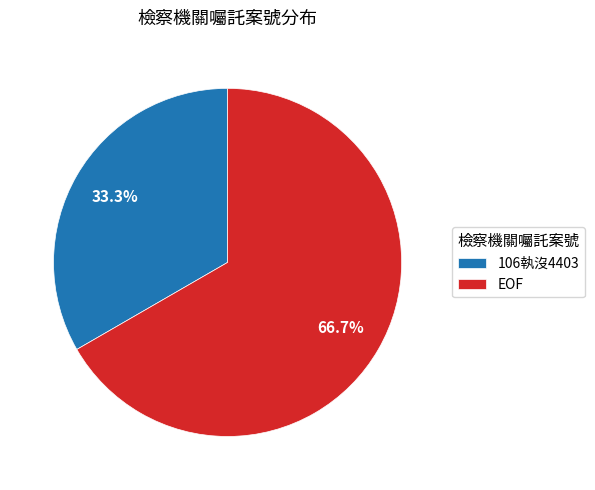

How many slices are in this pie chart?

2